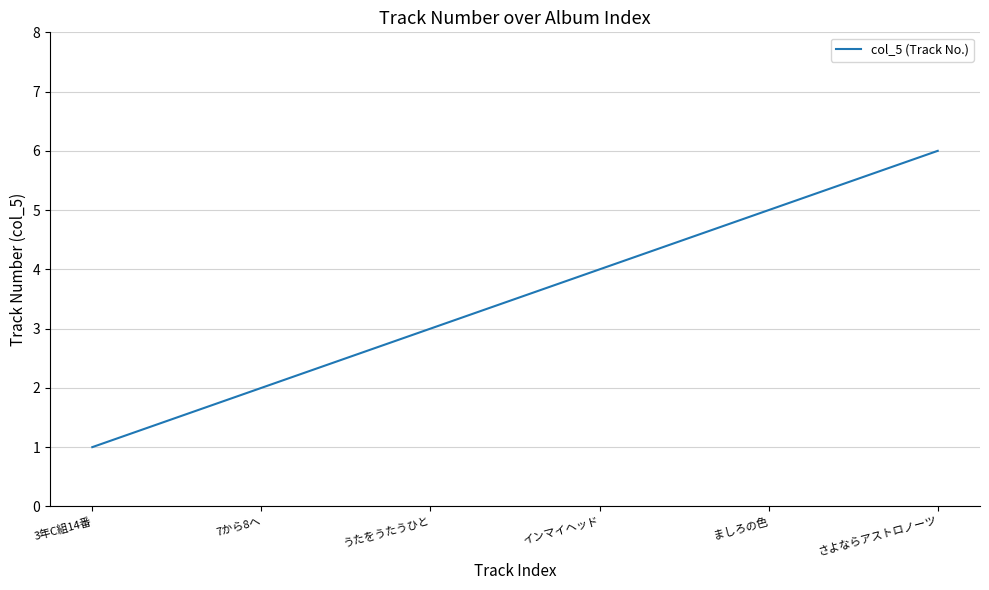

True or false: the data shows 2 at 7から8へ.

True